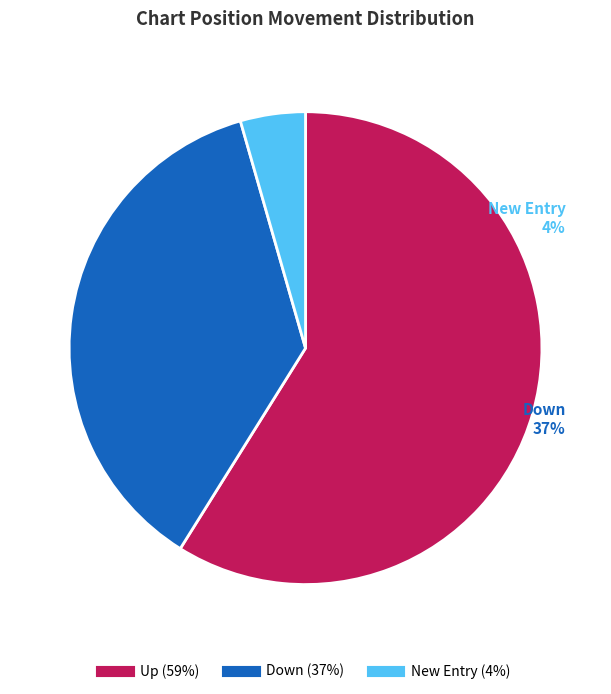

The - slice represents 14% of the pie. True or false?

False